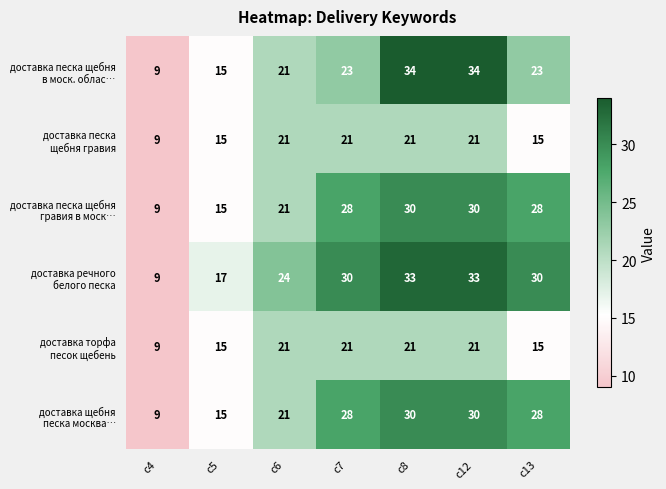

What is the maximum value shown in the chart?

34